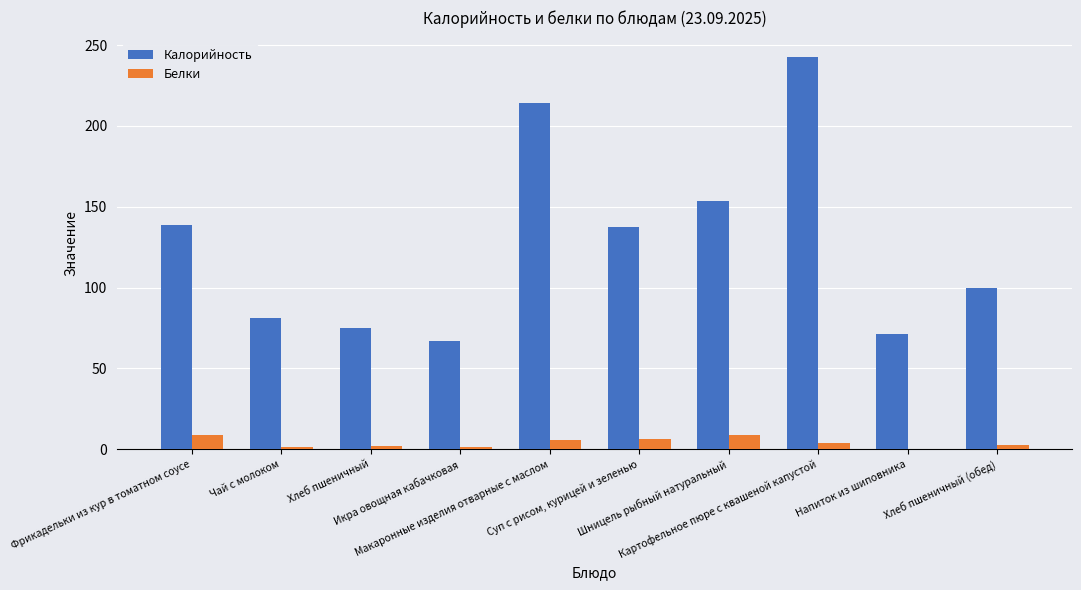

True or false: Калорийность has a value of 157.0 at Хлеб пшеничный (обед).

False